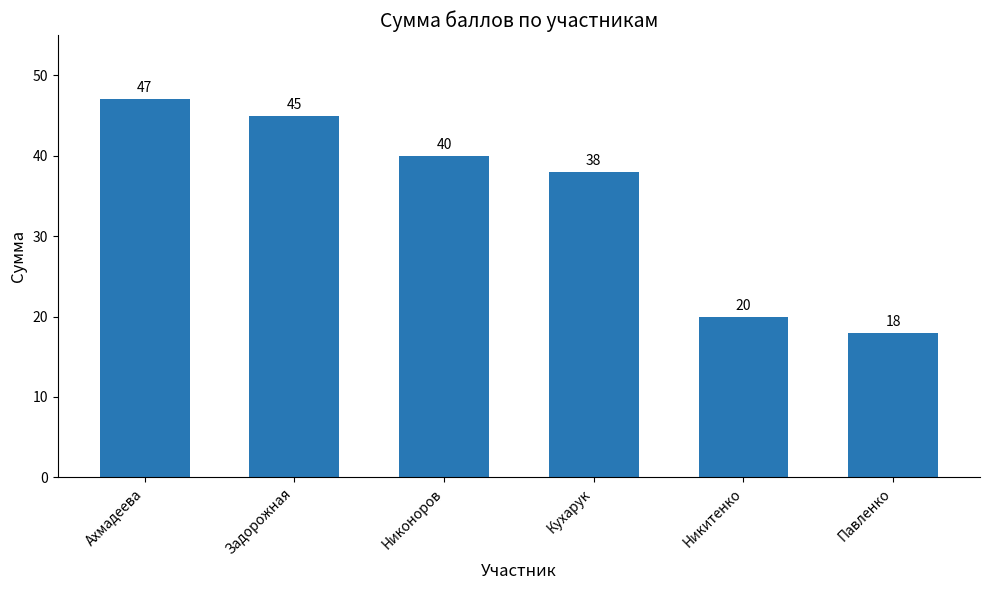

Rank the categories by value from lowest to highest.

Павленко, Никитенко, Кухарук, Никоноров, Задорожная, Ахмадеева